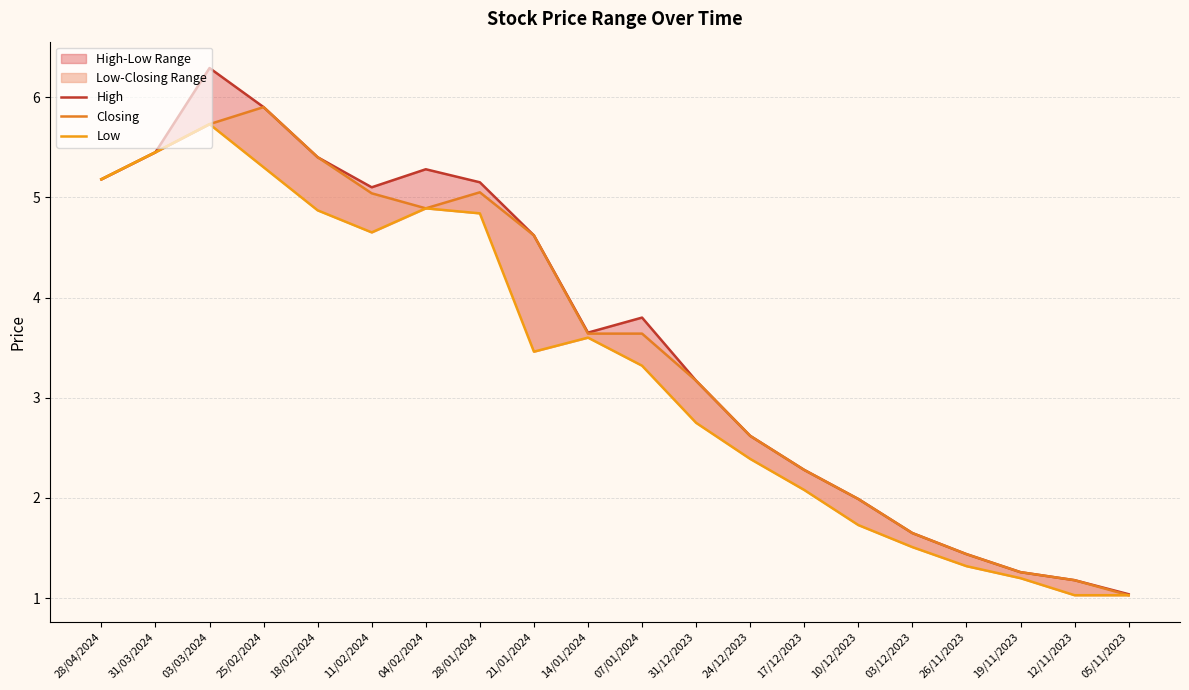

What position from the left is 03/12/2023?

16